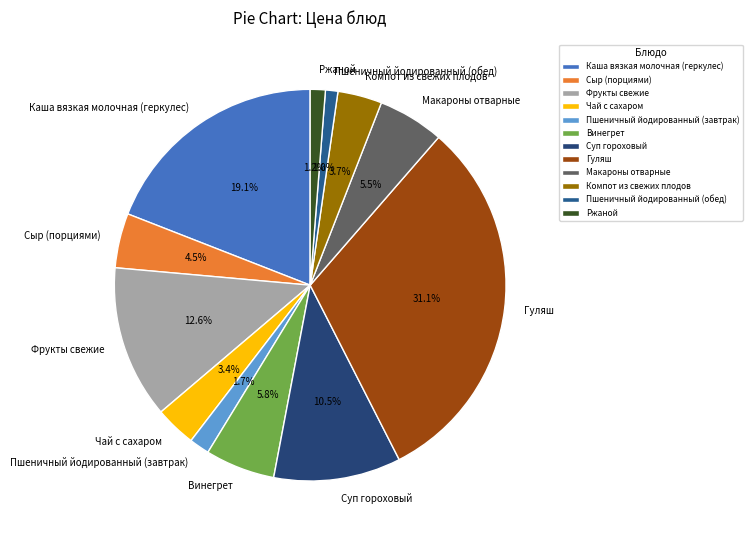

To the nearest percent, what is the difference between the Суп гороховый and Винегрет slice percentages?

5%